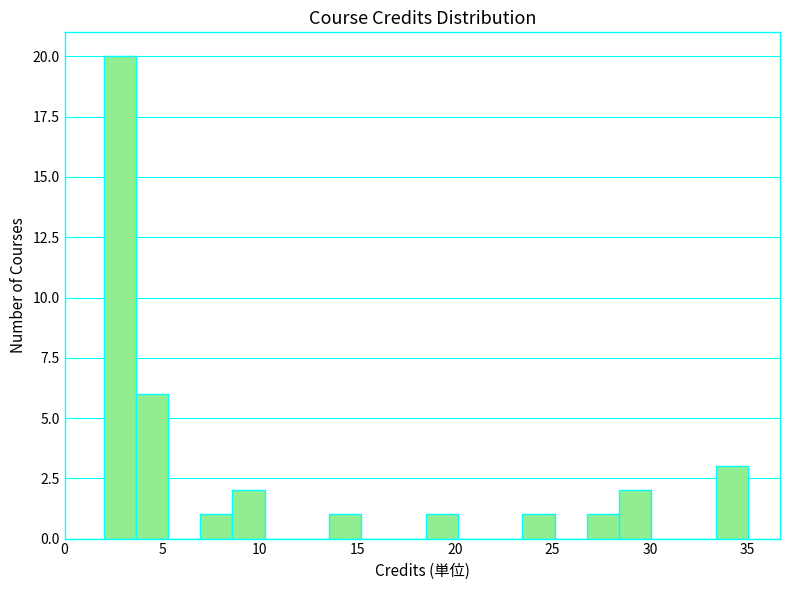

Read against the x-axis, roughly where is the centre of the tallest bar?

3.0